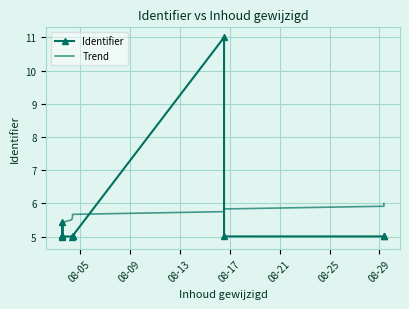

What is the difference between the maximum and minimum values in the Identifier series?

6.0